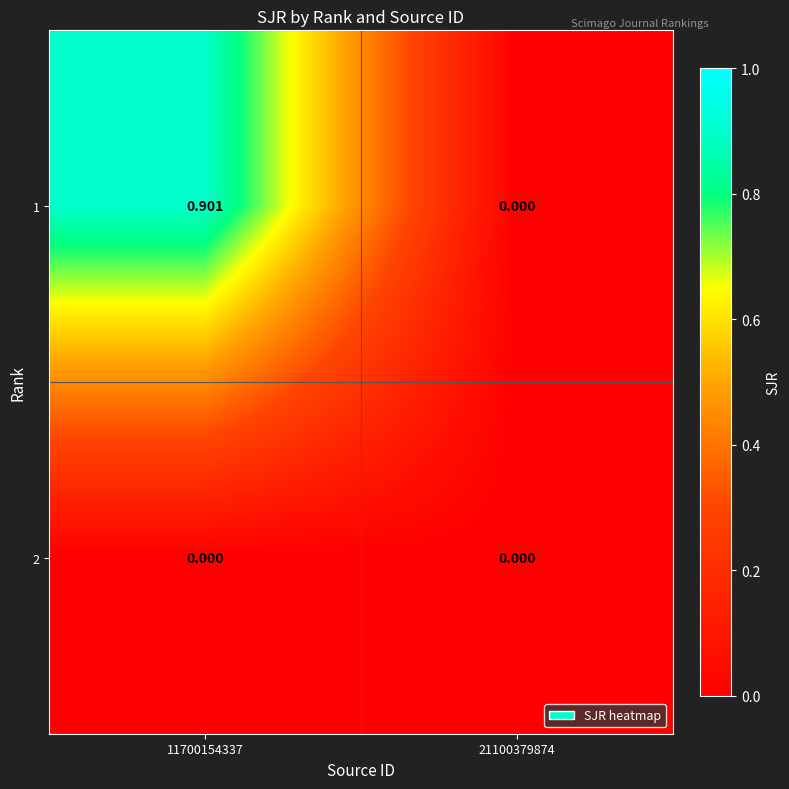

Which series has the largest range (max minus min)?

1